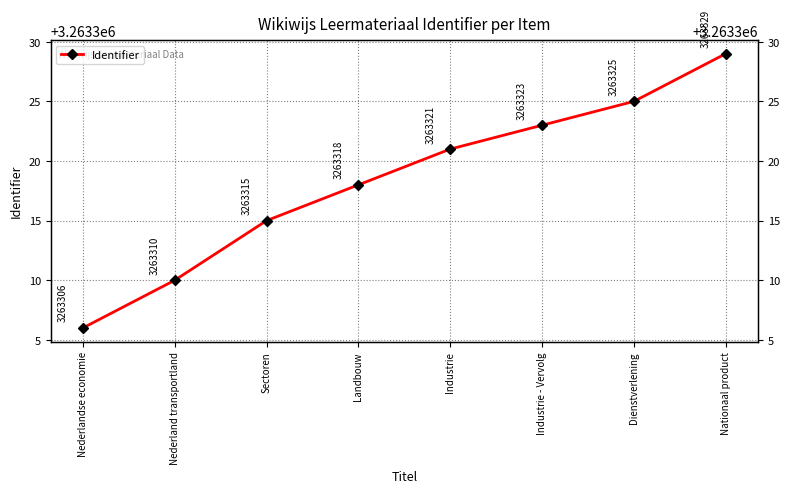

What is the ratio of the value at Industrie to the value at Nationaal product?

1.0